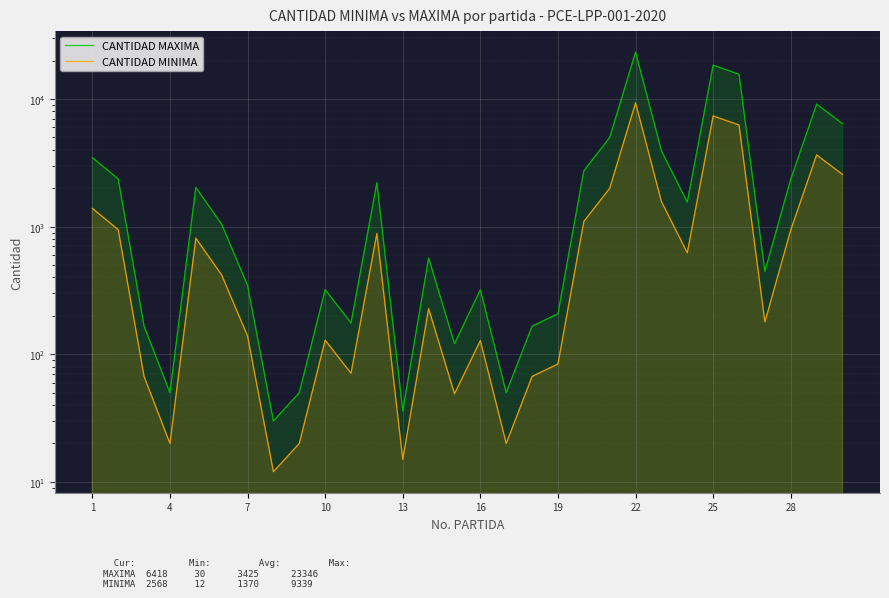

Which series changed the most between 14 and 24?

CANTIDAD MAXIMA